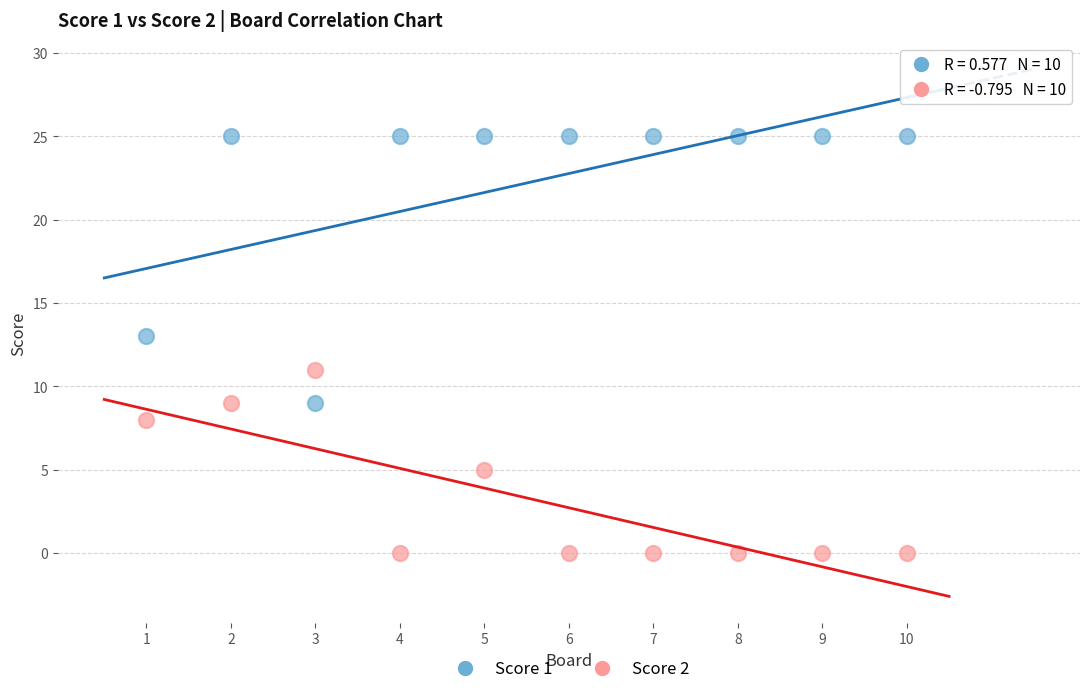

Which series has the largest Y range (max minus min)?

Score 1